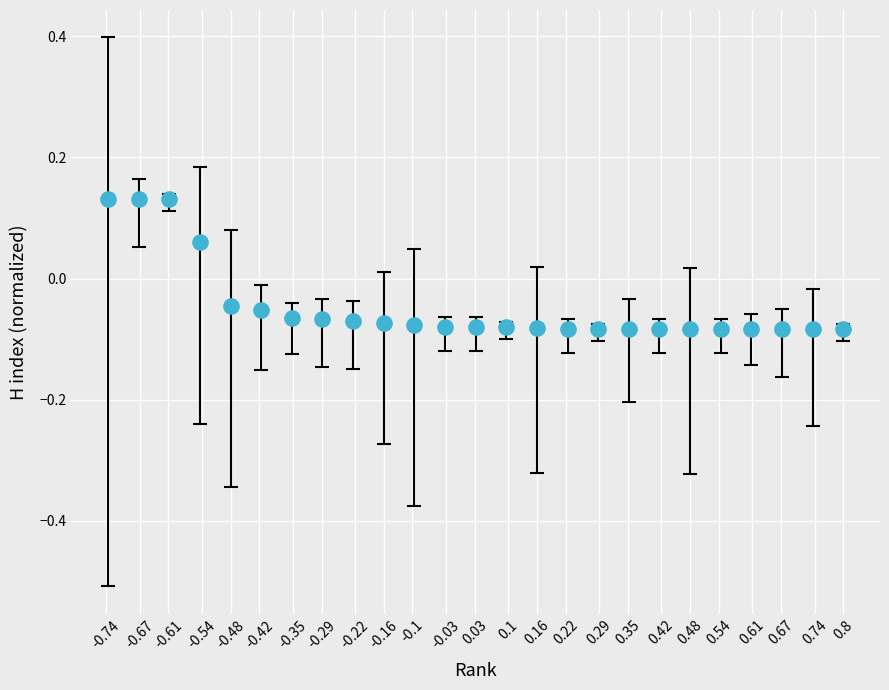

What is the range of X values (max minus min)?

1.5